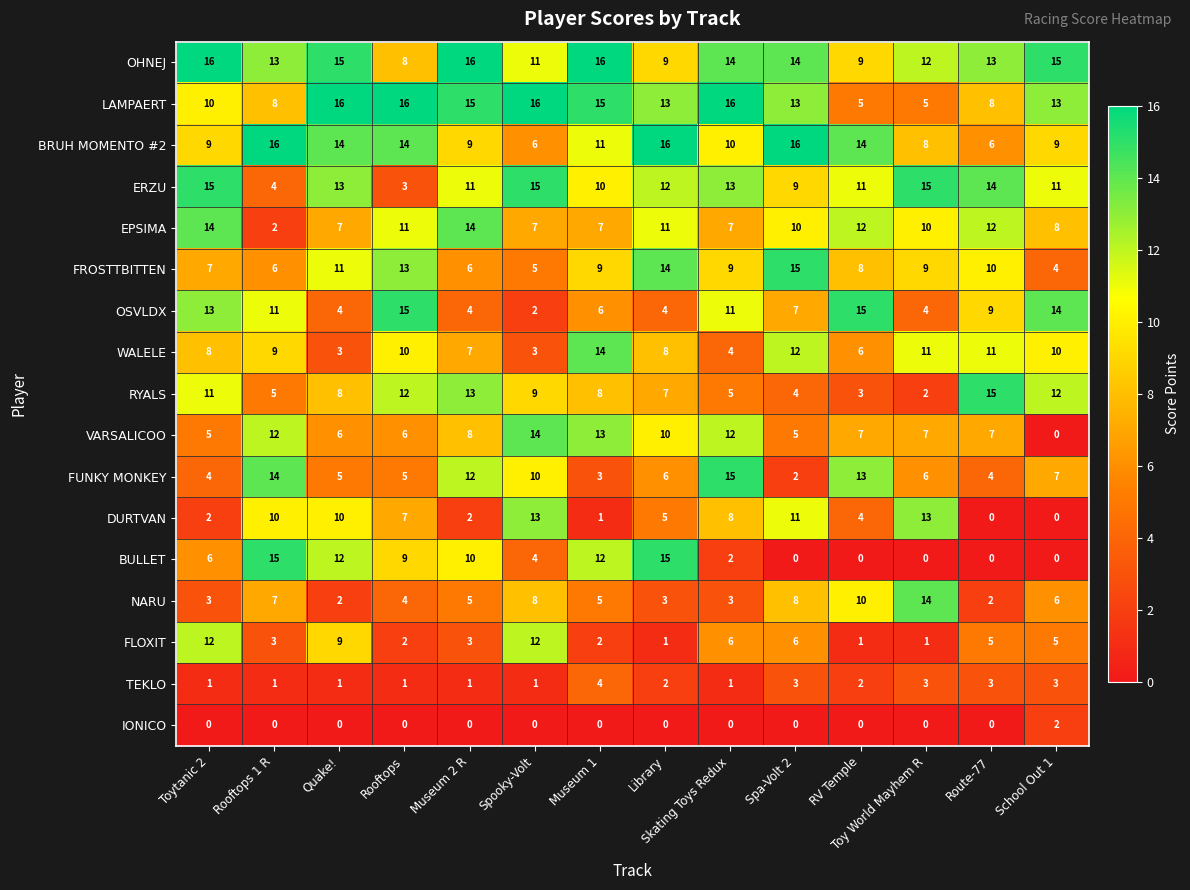

The value of LAMPAERT at Toy World Mayhem R is 2. True or false?

False